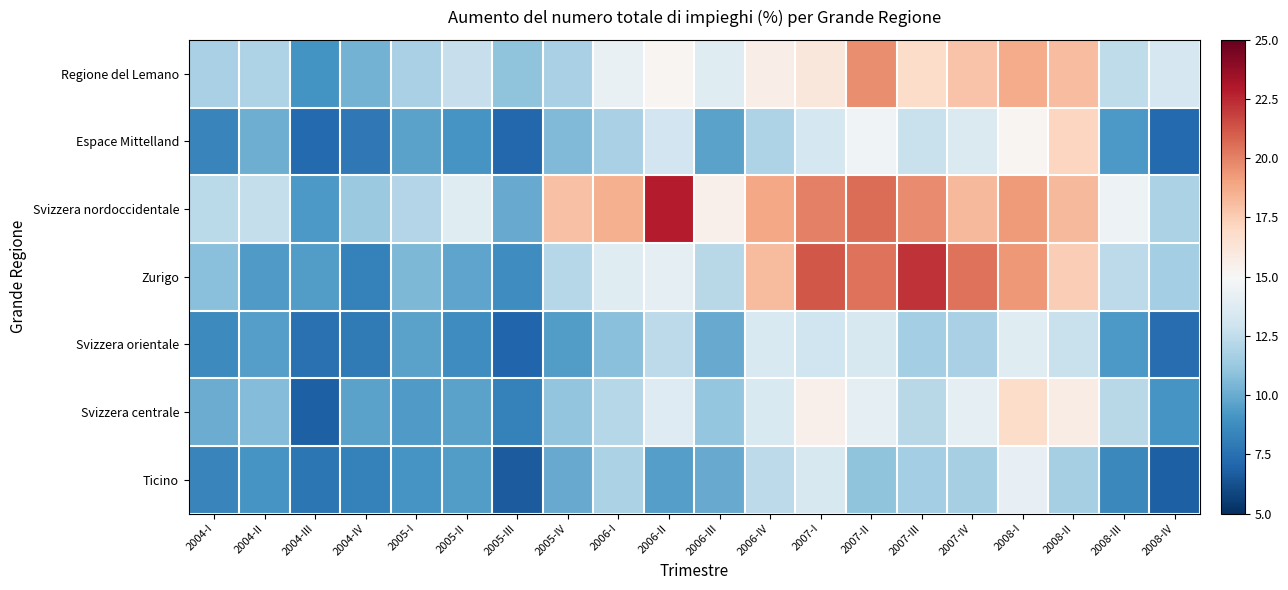

Which category has the lowest value across all series?

2005-III